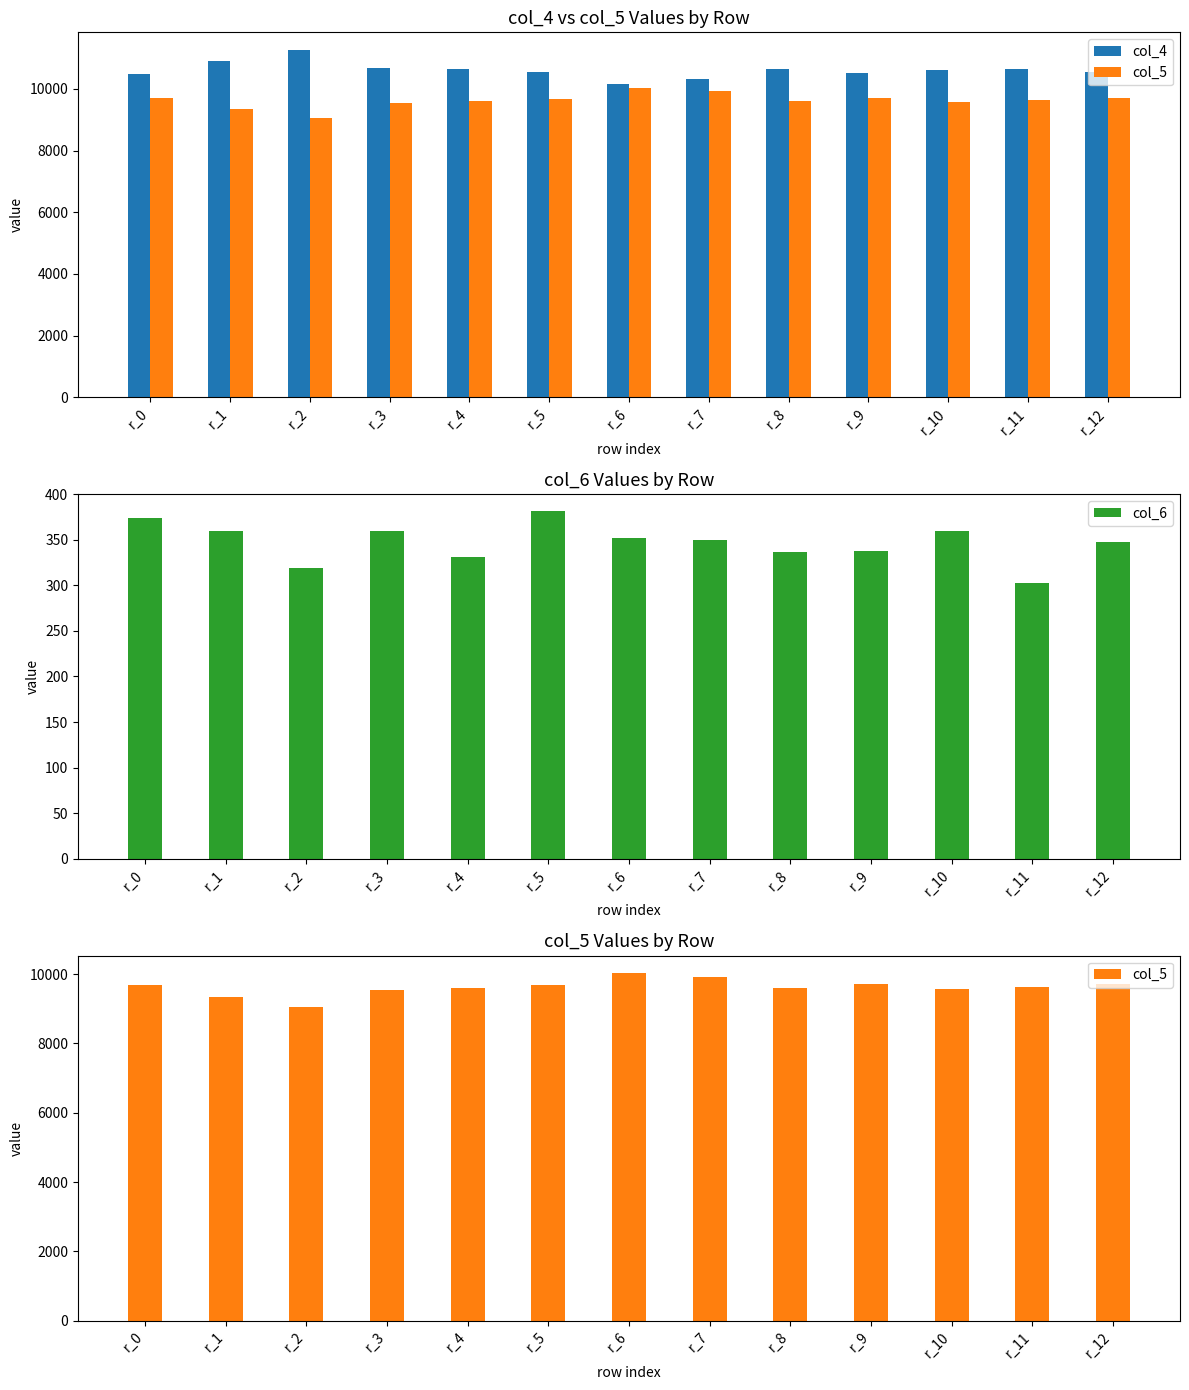

What is the average value of the col_4 series?

10610